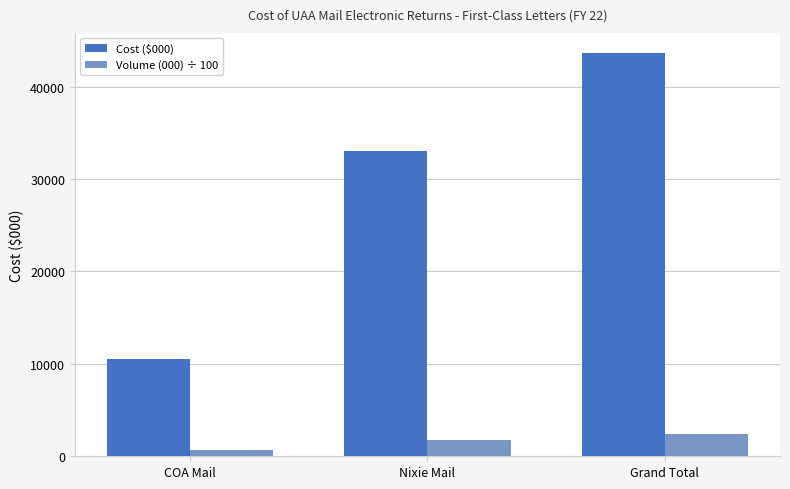

What position from the right is Nixie Mail?

2